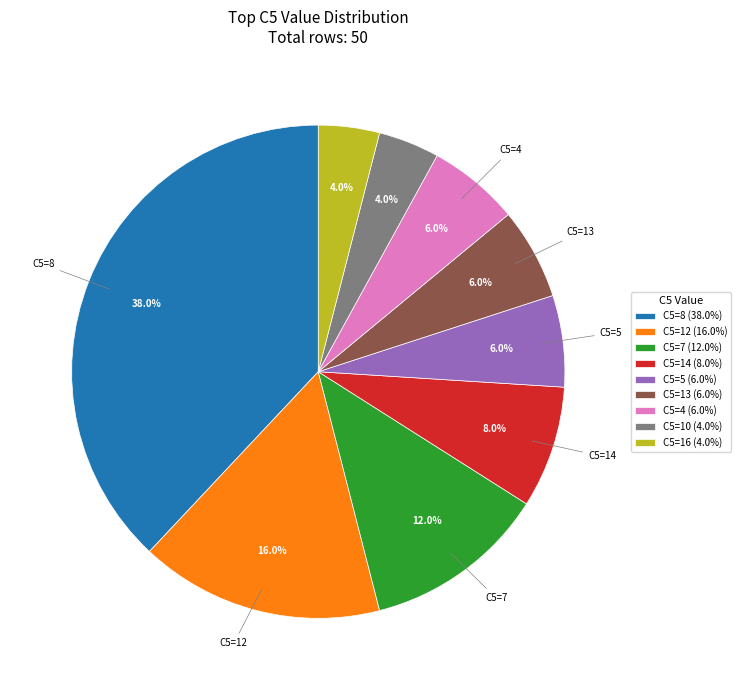

To the nearest percent, what is the difference between the largest and smallest slice percentages?

34%